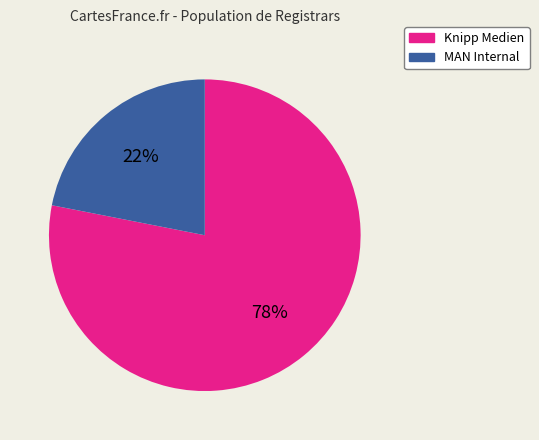

To the nearest percent, what is the average slice percentage?

50%